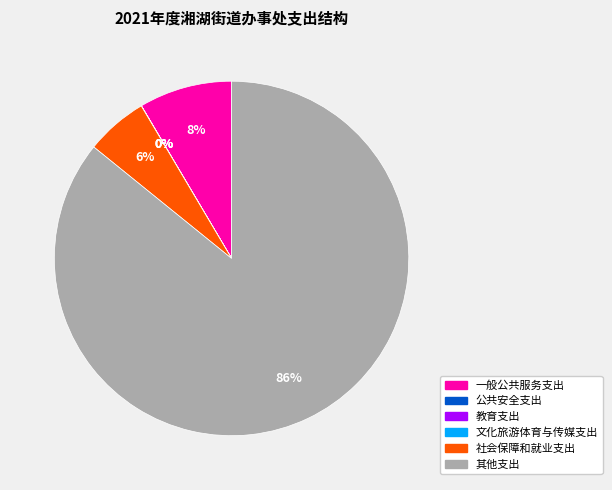

True or false: 其他支出 accounts for 71% of the total.

False